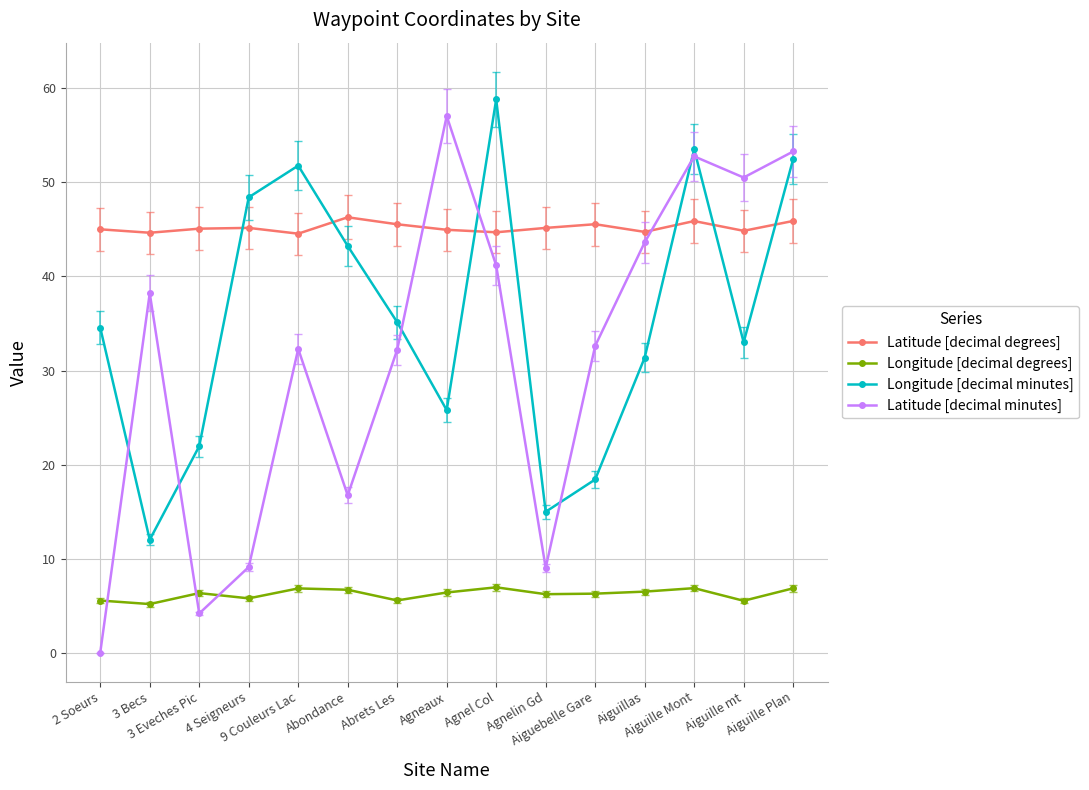

True or false: Latitude [decimal degrees] and Longitude [decimal degrees] cross at least once.

False